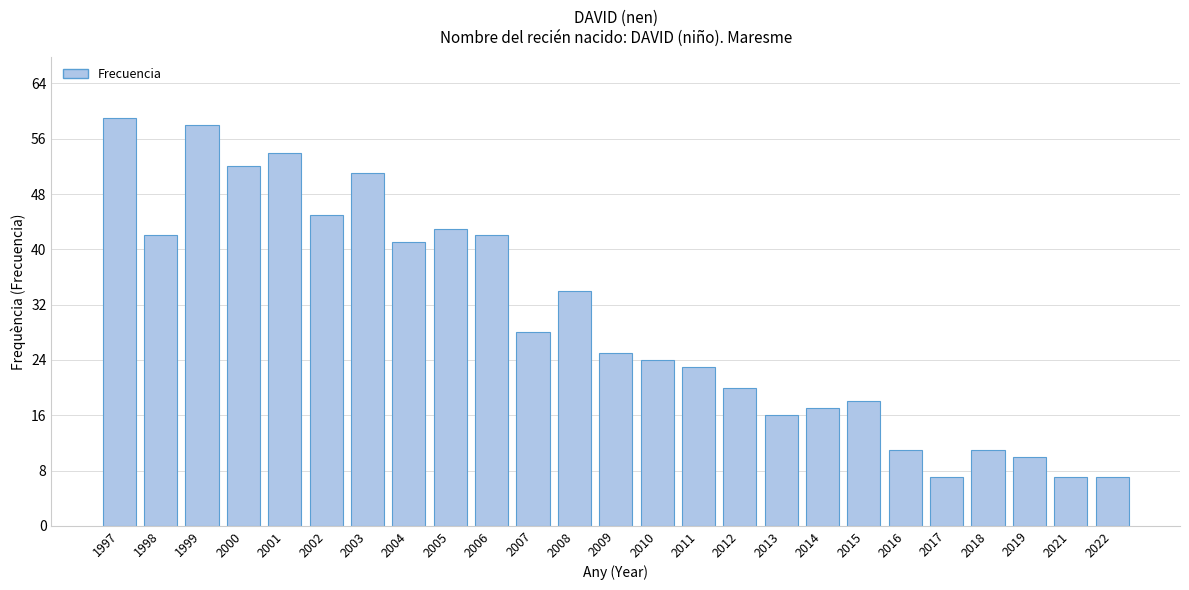

Reading left to right, list all the values displayed in this chart.

1997=59	1998=42	1999=58	2000=52	2001=54	2002=45	2003=51	2004=41	2005=43	2006=42	2007=28	2008=34	2009=25	2010=24	2011=23	2012=20	2013=16	2014=17	2015=18	2016=11	2017=7	2018=11	2019=10	2021=7	2022=7